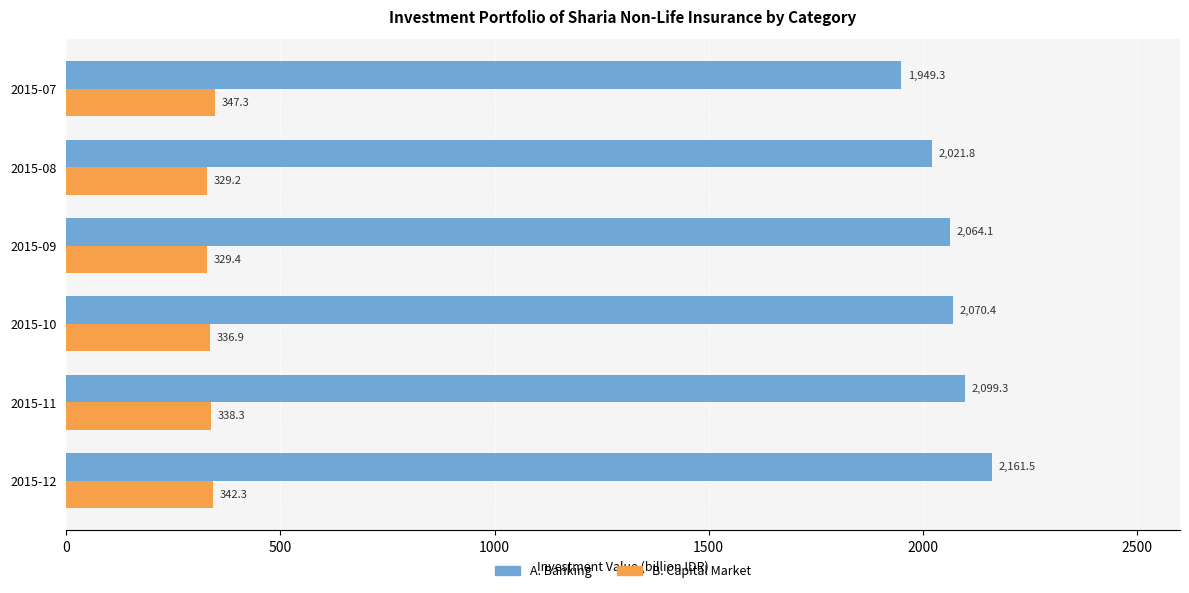

Which series has the widest spread of values?

A. Banking